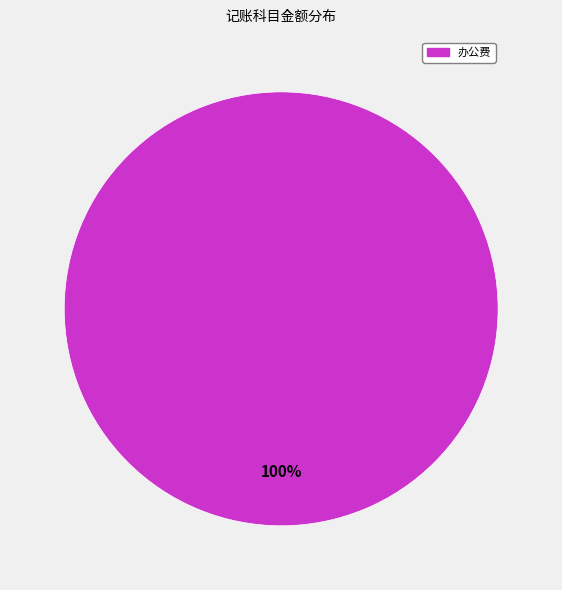

Is there any slice that represents more than half of the pie?

Yes